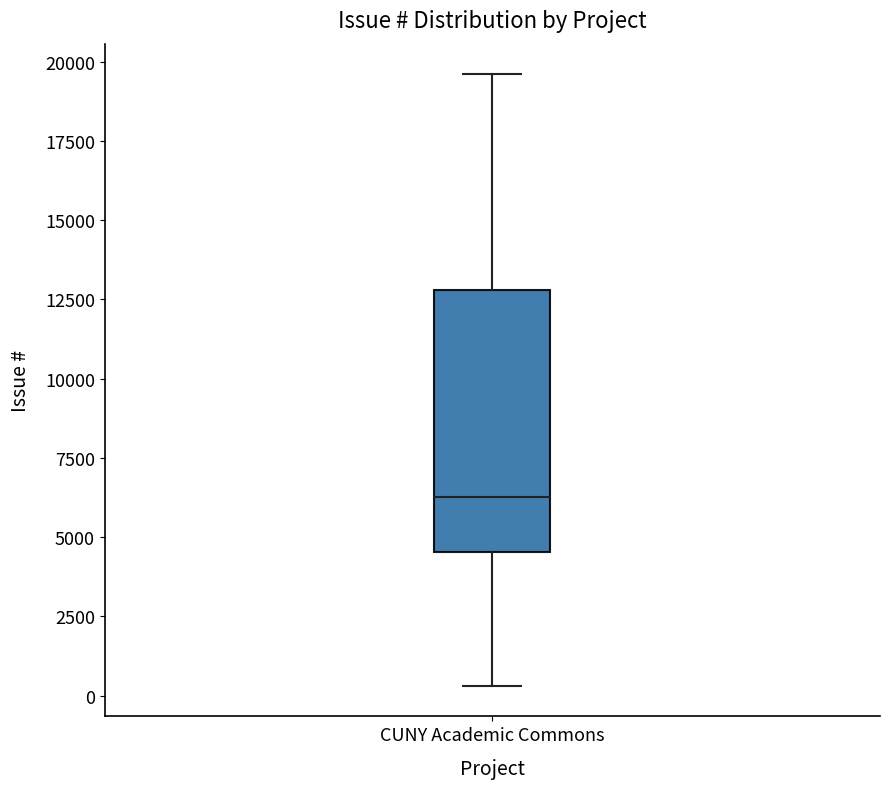

Read this box plot against the y-axis: the position of the median line, the range covered by the box, and the ends of both whiskers. The values are not printed on the chart, so give them approximately, as read against the axis.

median 6500, box 4500 to 13000, whiskers 500 to 19500